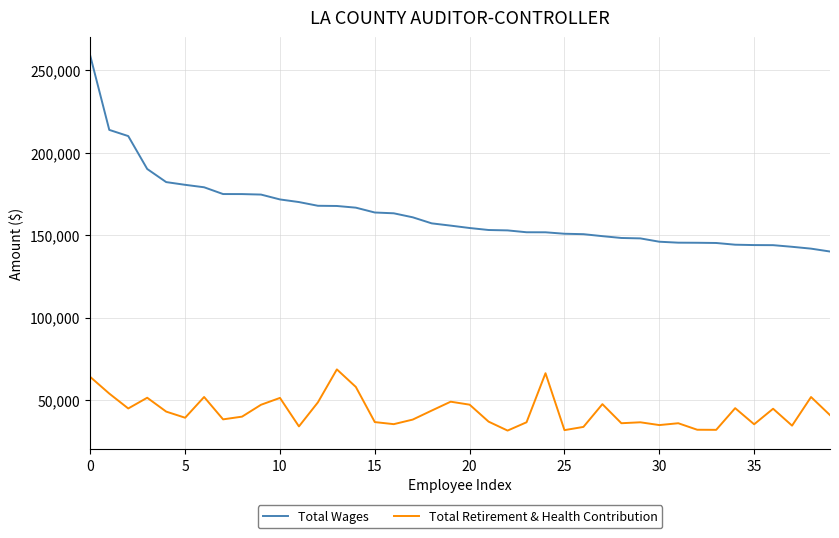

What is the difference between the maximum and minimum values in the Total Retirement & Health Contribution series?

37116